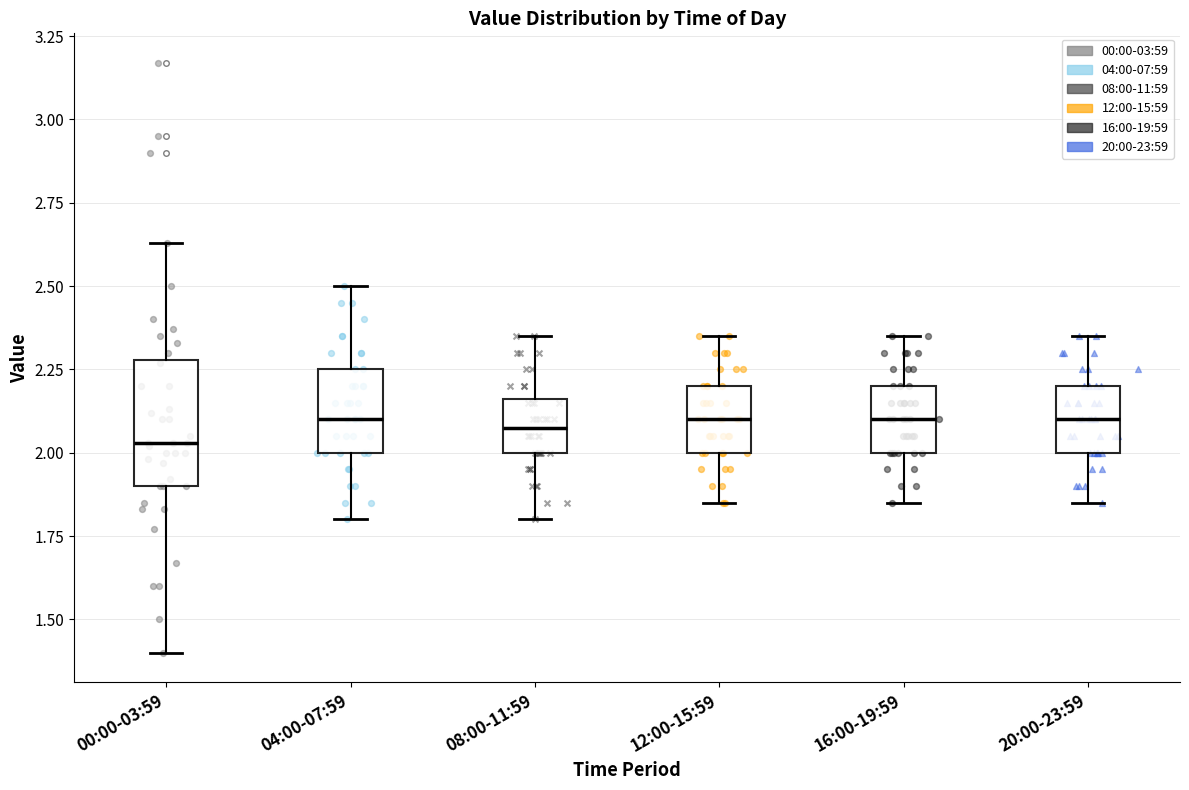

Which box is the tallest, from its lower edge to its upper edge?

00:00-03:59